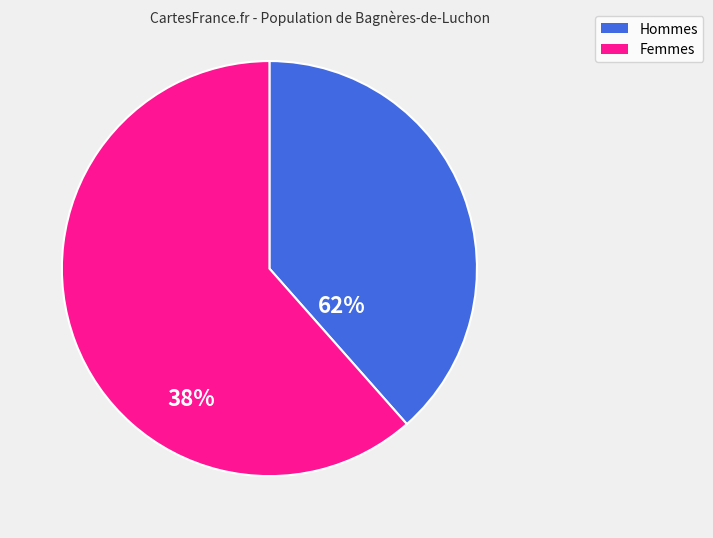

Is it true that 1 is 10% of the pie?

False